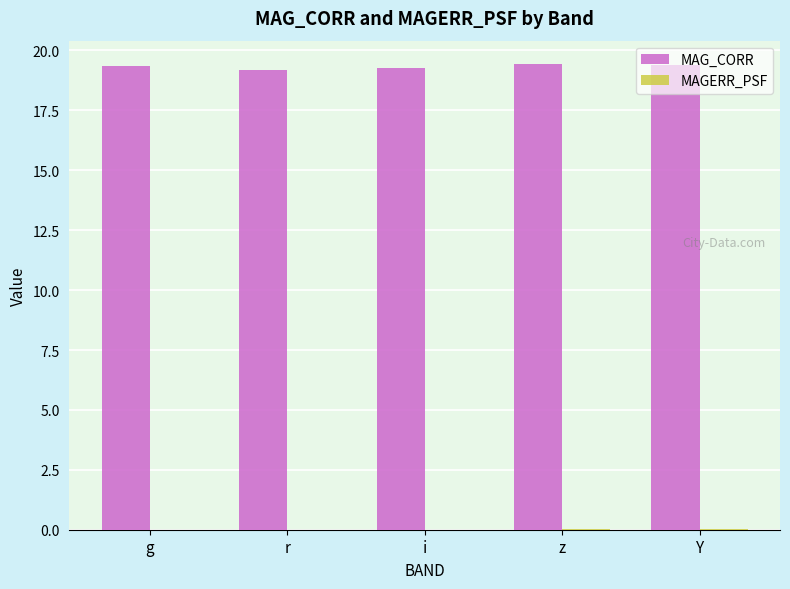

Is it true that MAG_CORR equals 27.1 at g?

False